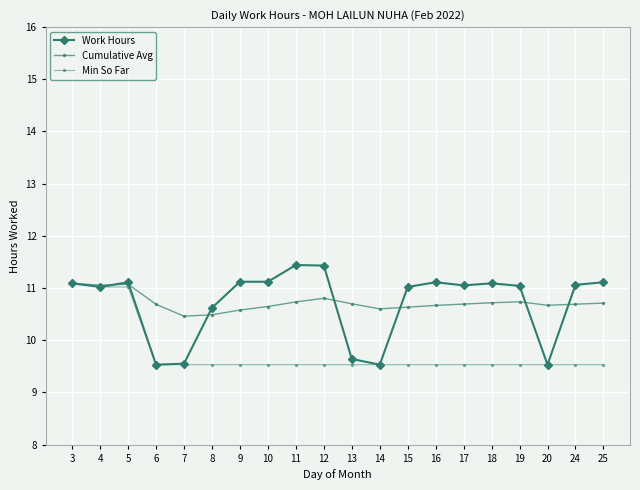

Reading right to left, list all the values displayed in this chart.

Work Hours: 11.1	11.1	9.5	11.0	11.1	11.1	11.1	11.0	9.5	9.6	11.4	11.4	11.1	11.1	10.6	9.6	9.5	11.1	11.0	11.1
Cumulative Avg: 10.7	10.7	10.7	10.7	10.7	10.7	10.7	10.6	10.6	10.7	10.8	10.7	10.6	10.6	10.5	10.5	10.7	11.1	11.1	11.1
Min So Far: 9.5	9.5	9.5	9.5	9.5	9.5	9.5	9.5	9.5	9.5	9.5	9.5	9.5	9.5	9.5	9.5	9.5	11.0	11.0	11.1